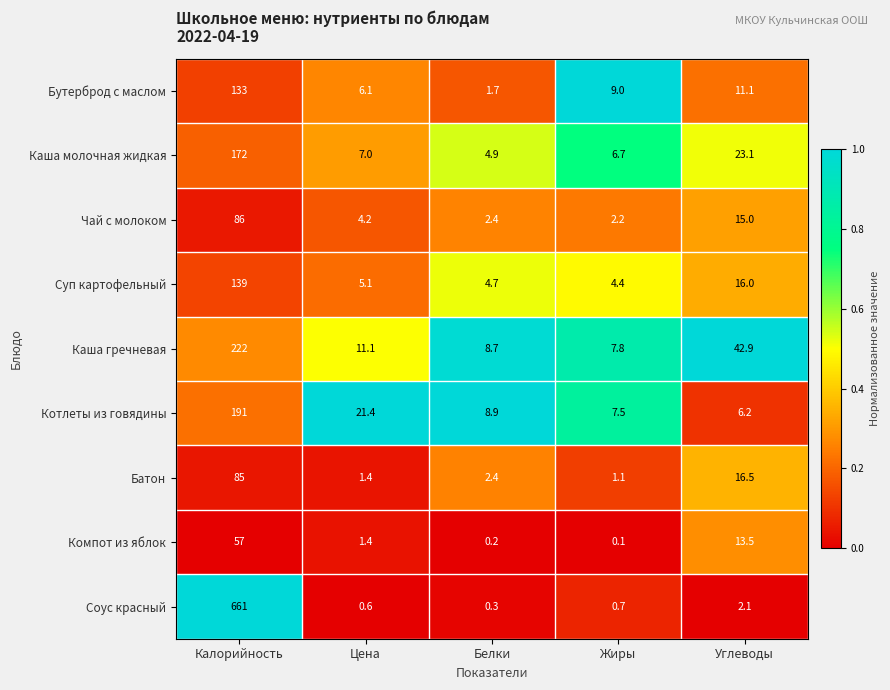

What is the minimum value for Каша гречневая?

7.8